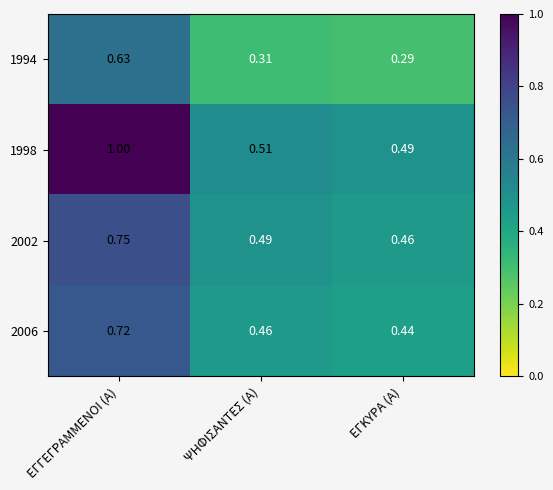

Rank the categories by 1994 value from lowest to highest.

ΕΓΚΥΡΑ (Α), ΨΗΦΙΣΑΝΤΕΣ (Α), ΕΓΓΕΓΡΑΜΜΕΝΟΙ (Α)